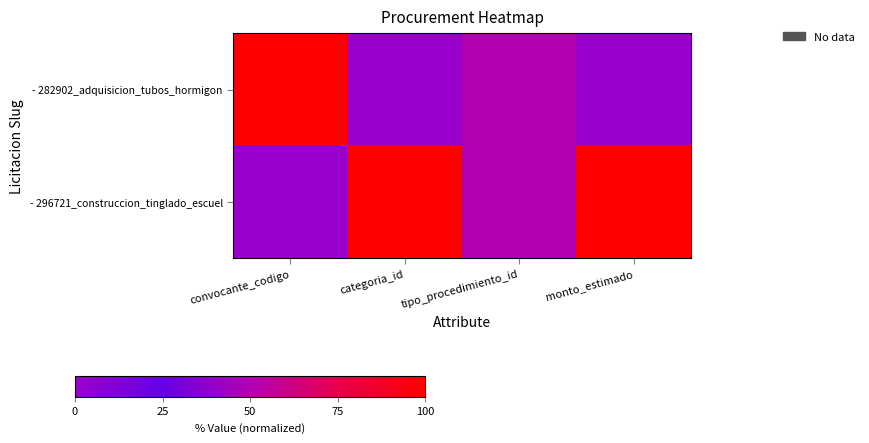

Which series changed the most between convocante_codigo and tipo_procedimiento_id?

- 282902_adquisicion_tubos_hormigon